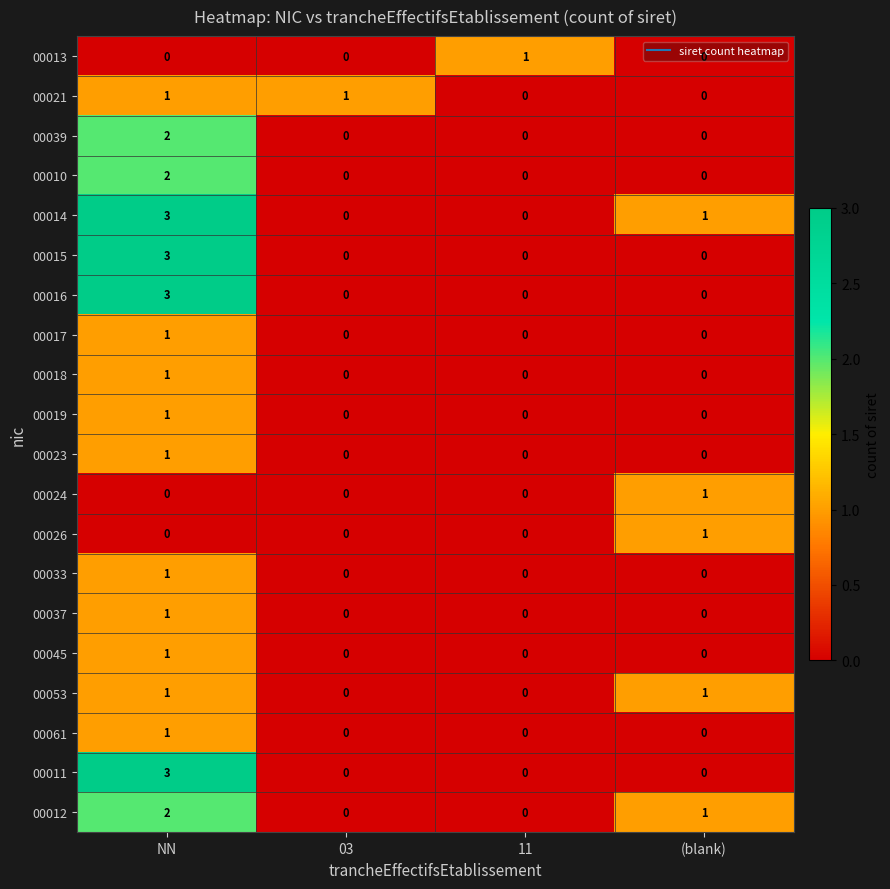

Is it true that 00039 equals 0 at (blank)?

True